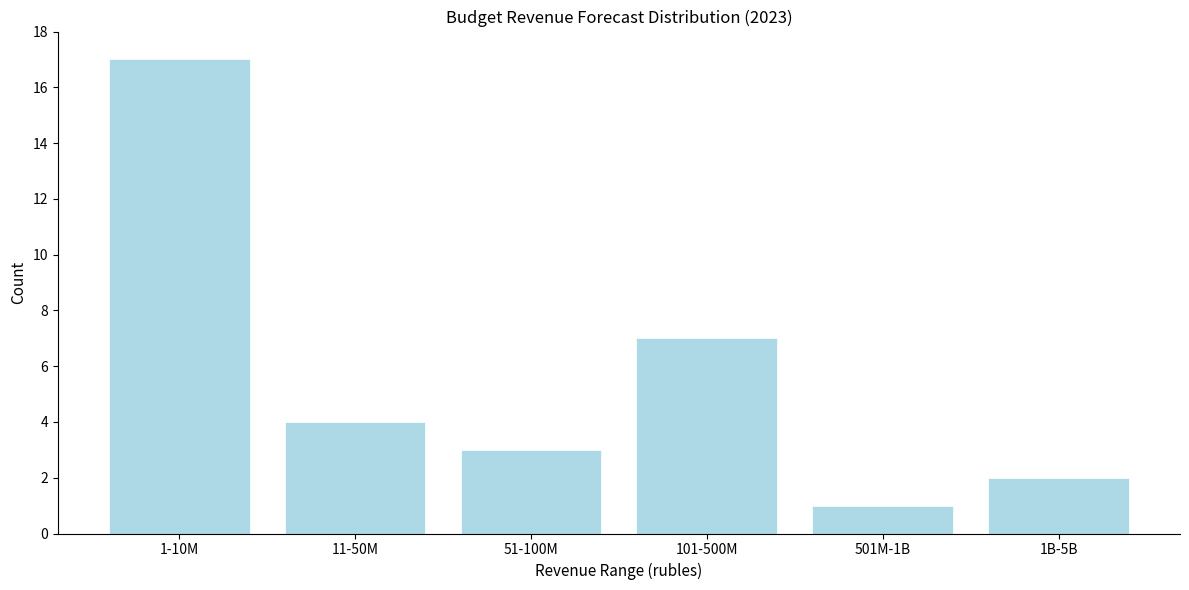

Reading left to right, what are all the values shown in this chart?

17	4	3	7	1	2